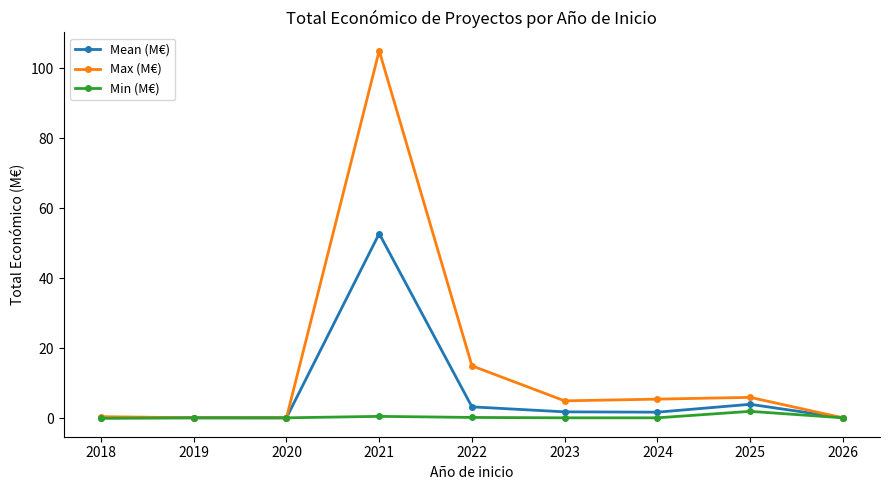

In Max (M€), how many points are lower than both neighbors (excluding endpoints)?

2